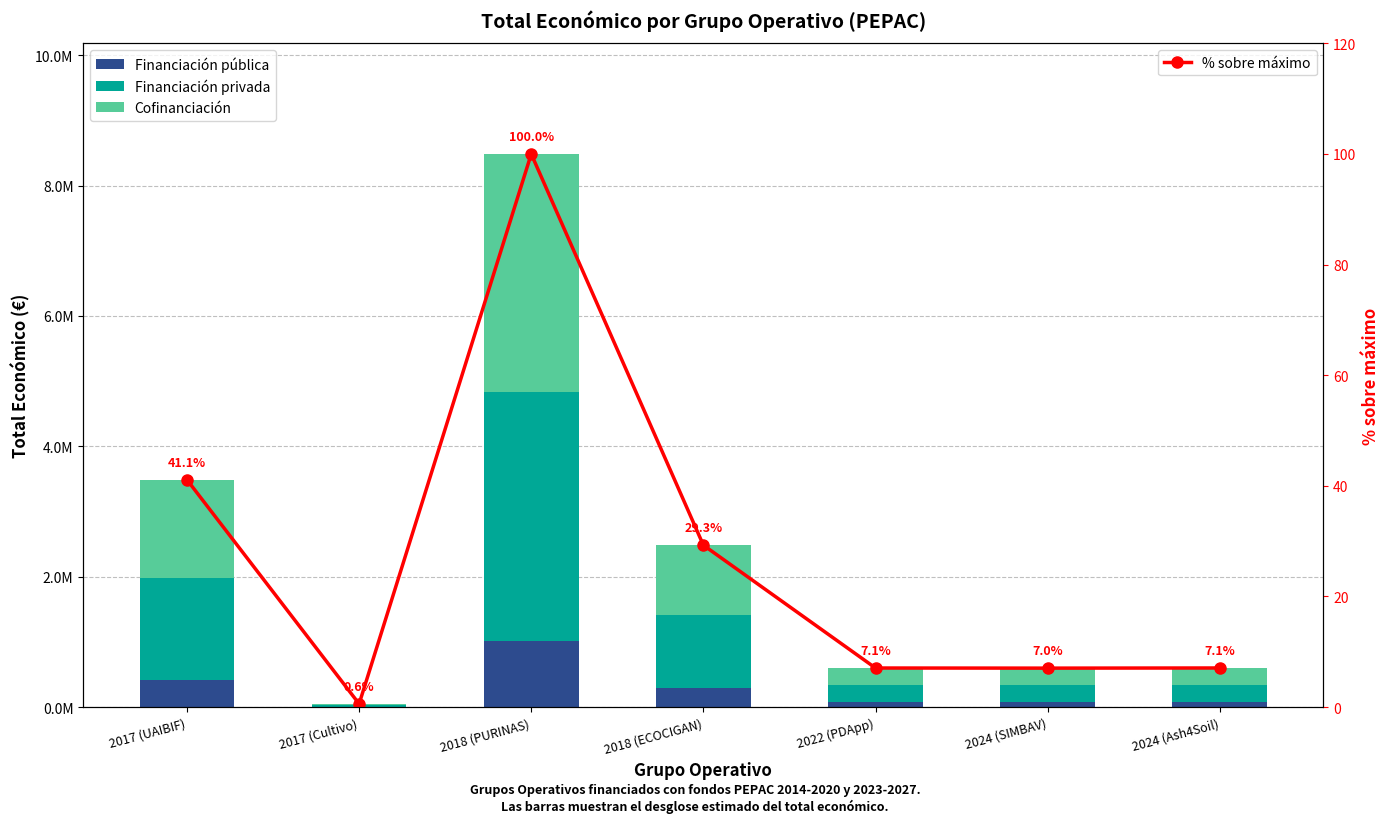

Between 2022 (PDApp) and 2017 (UAIBIF), which is larger?

2017 (UAIBIF)